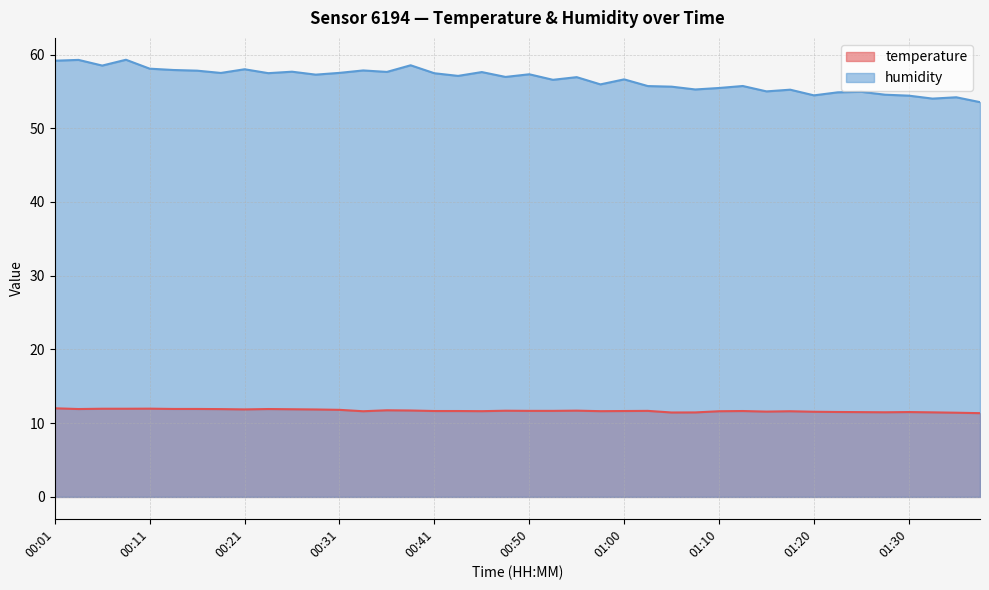

Count the number of data series in this chart.

2